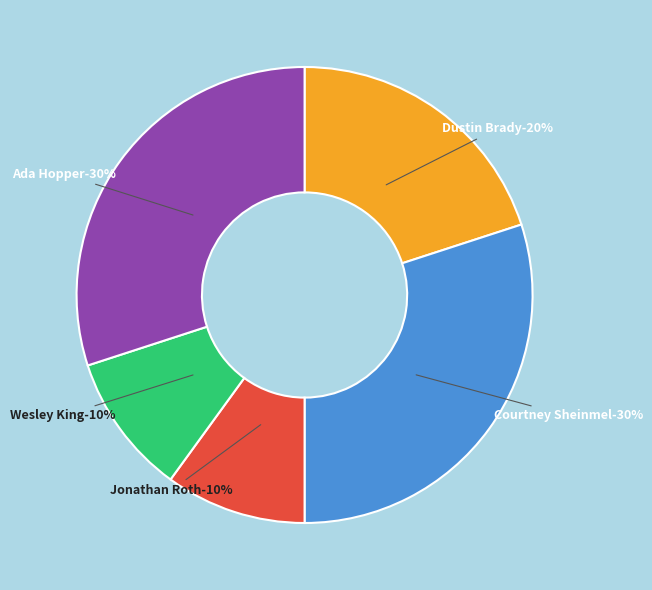

To the nearest percent, what is the difference between the largest and smallest slice percentages?

20%